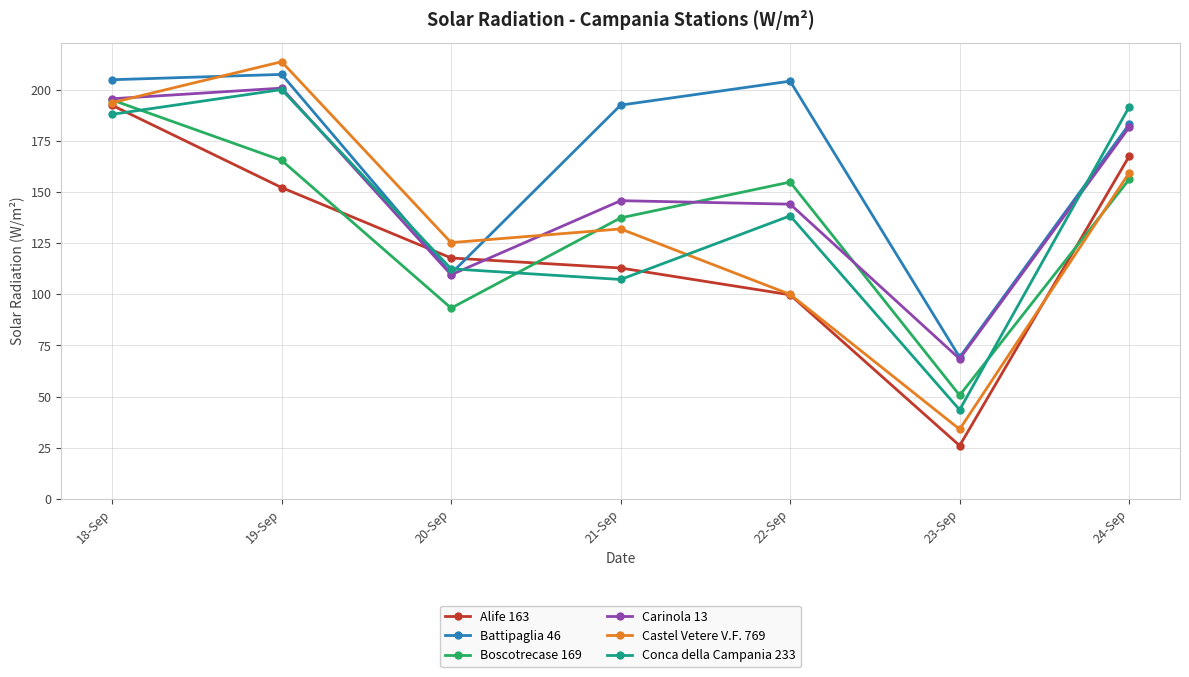

At which category is the sum across all series the highest?

18-Sep